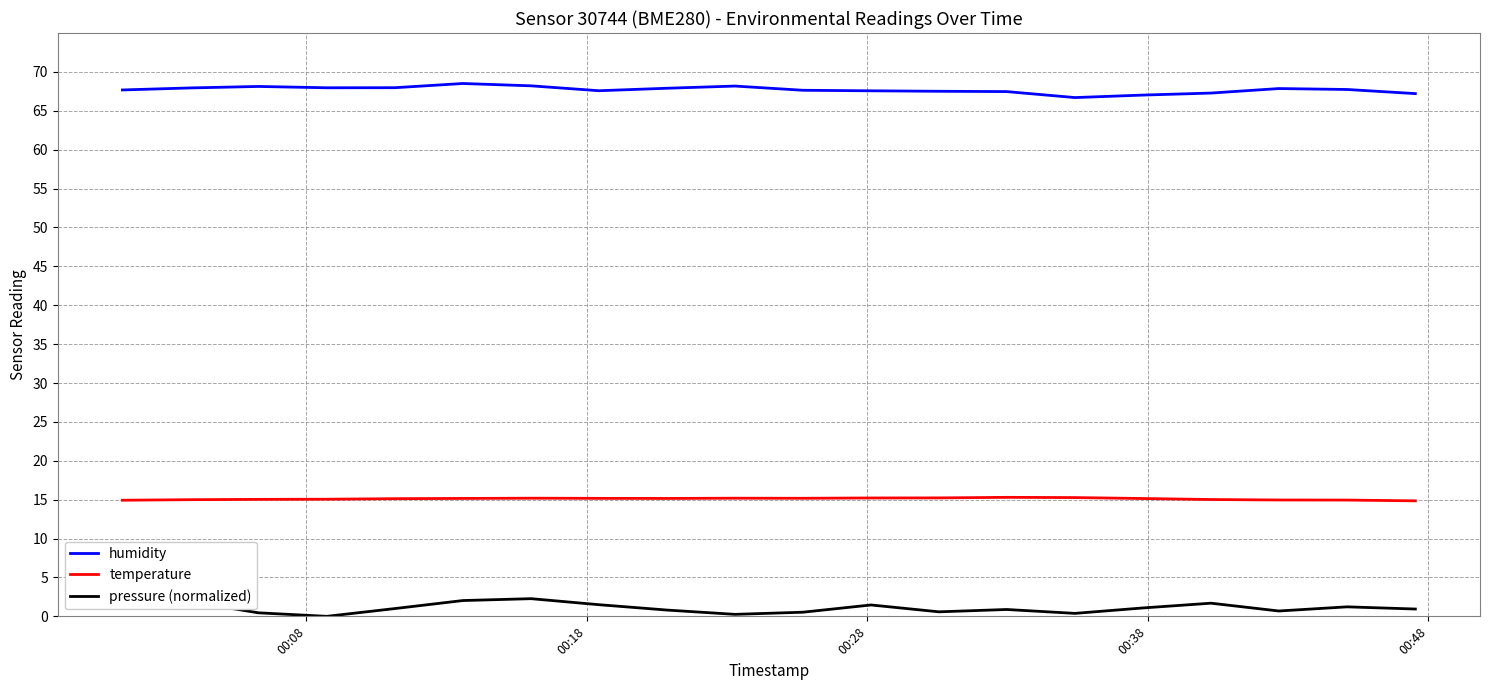

What is the minimum value for humidity?

66.7